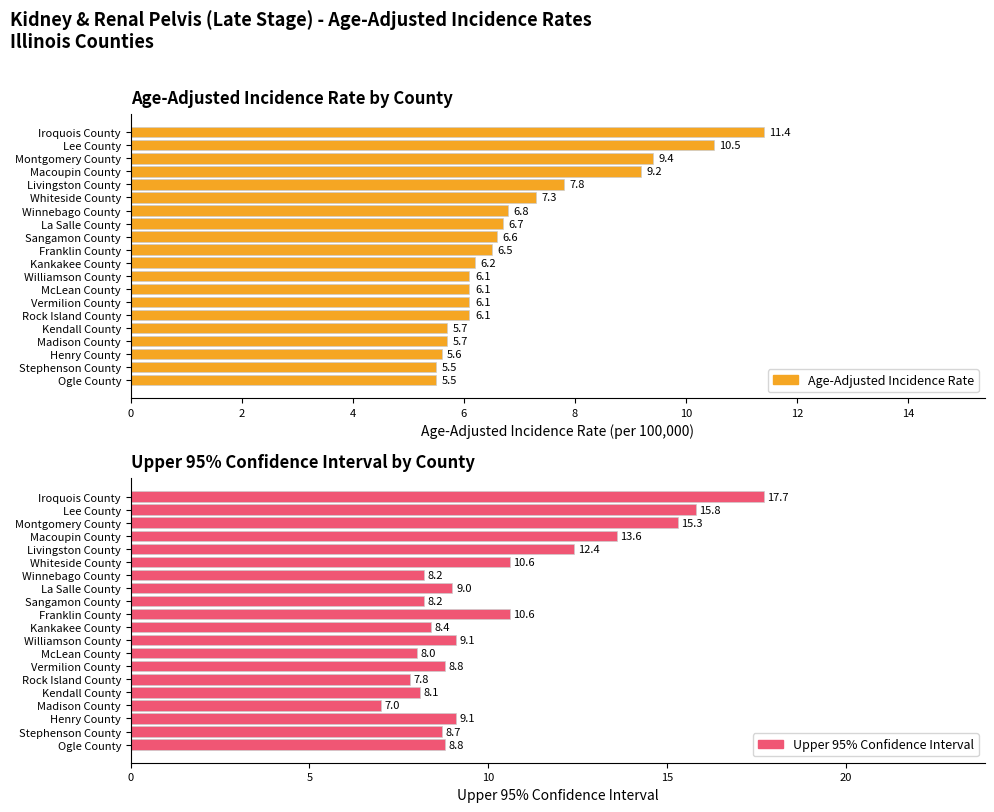

Between Williamson County and Kendall County, which series saw the biggest shift?

Upper 95% Confidence Interval